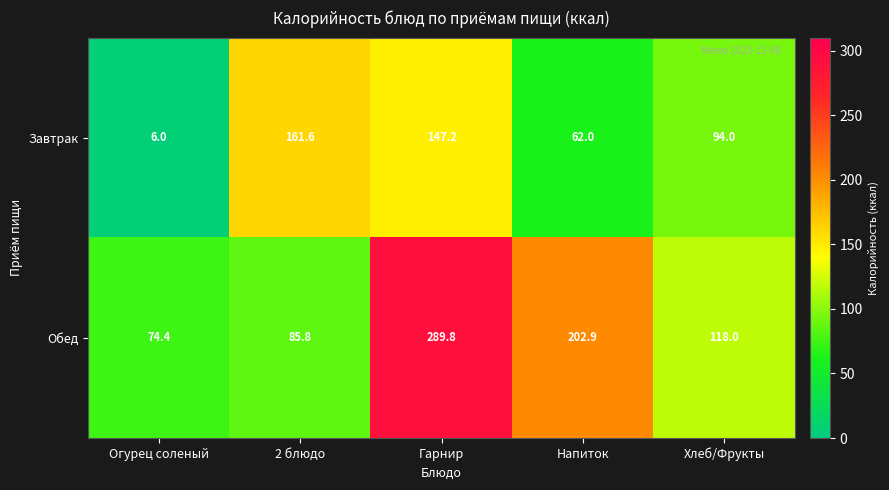

Reading right to left, extract all data points from this chart.

Завтрак: Хлеб/Фрукты=94.0	Напиток=62.0	Гарнир=147.2	2 блюдо=161.6	Огурец соленый=6.0
Обед: Хлеб/Фрукты=118.0	Напиток=202.9	Гарнир=289.8	2 блюдо=85.8	Огурец соленый=74.4